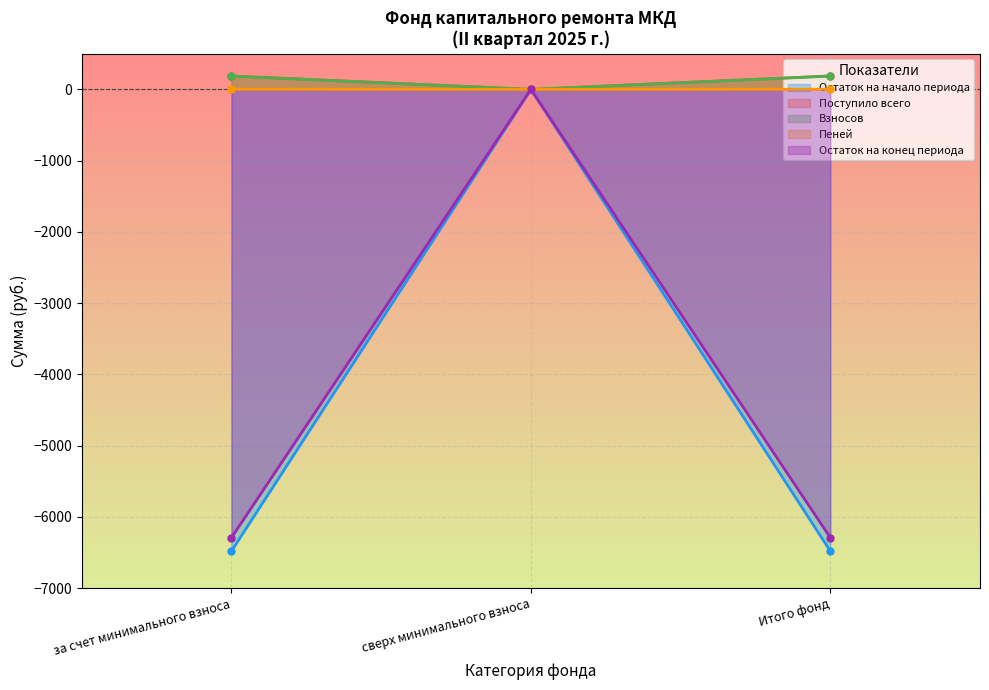

How many Пеней values are between 0 and 1?

1